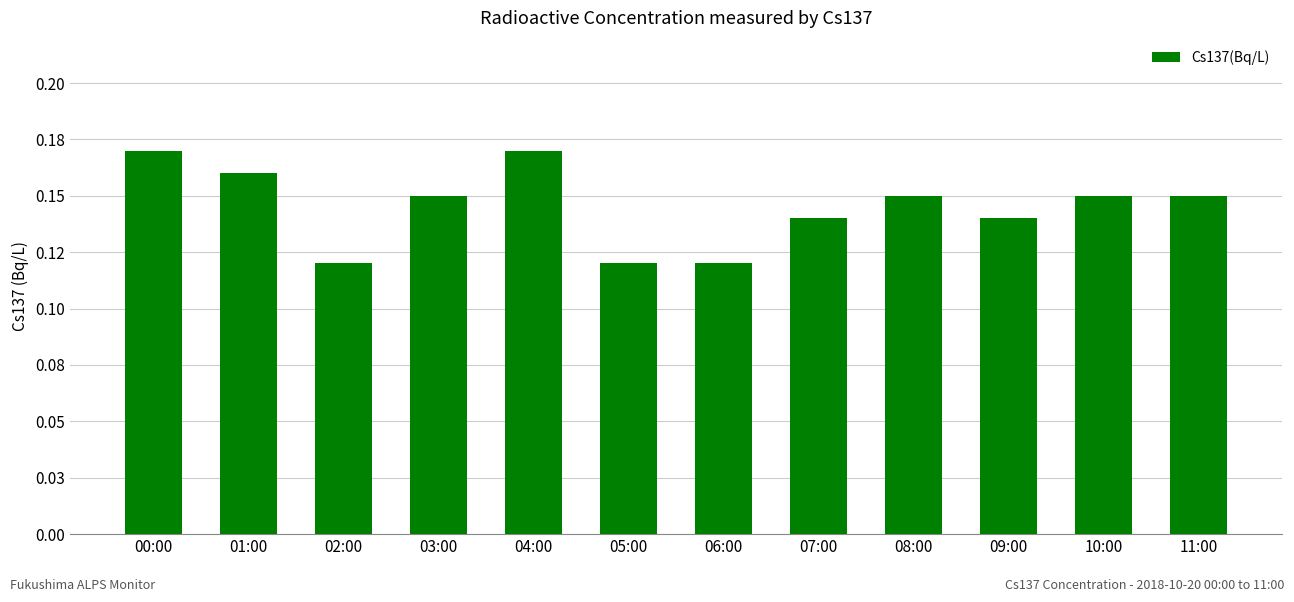

Reading right to left, what are all the values shown in this chart?

0.1	0.1	0.1	0.1	0.1	0.1	0.1	0.2	0.1	0.1	0.2	0.2